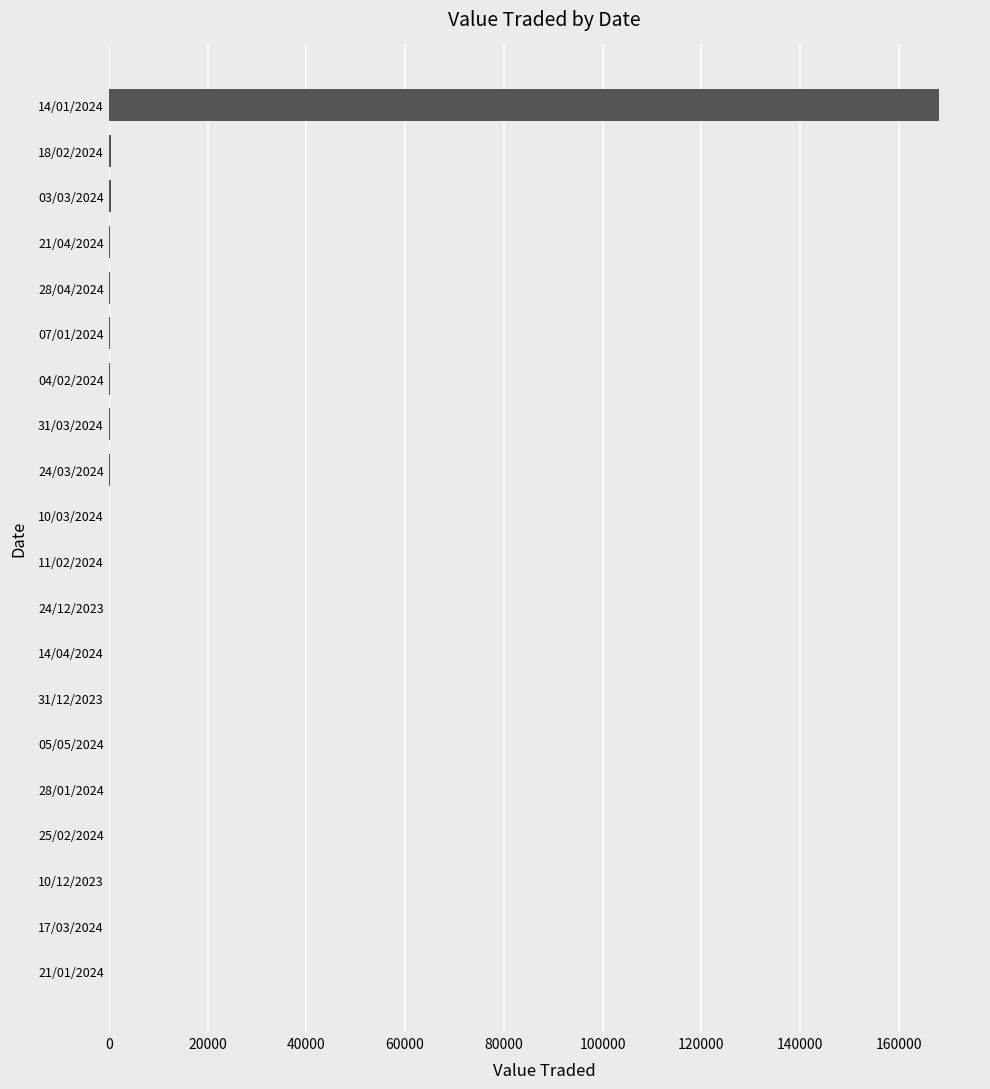

At which category does the chart reach its peak across all series?

14/01/2024